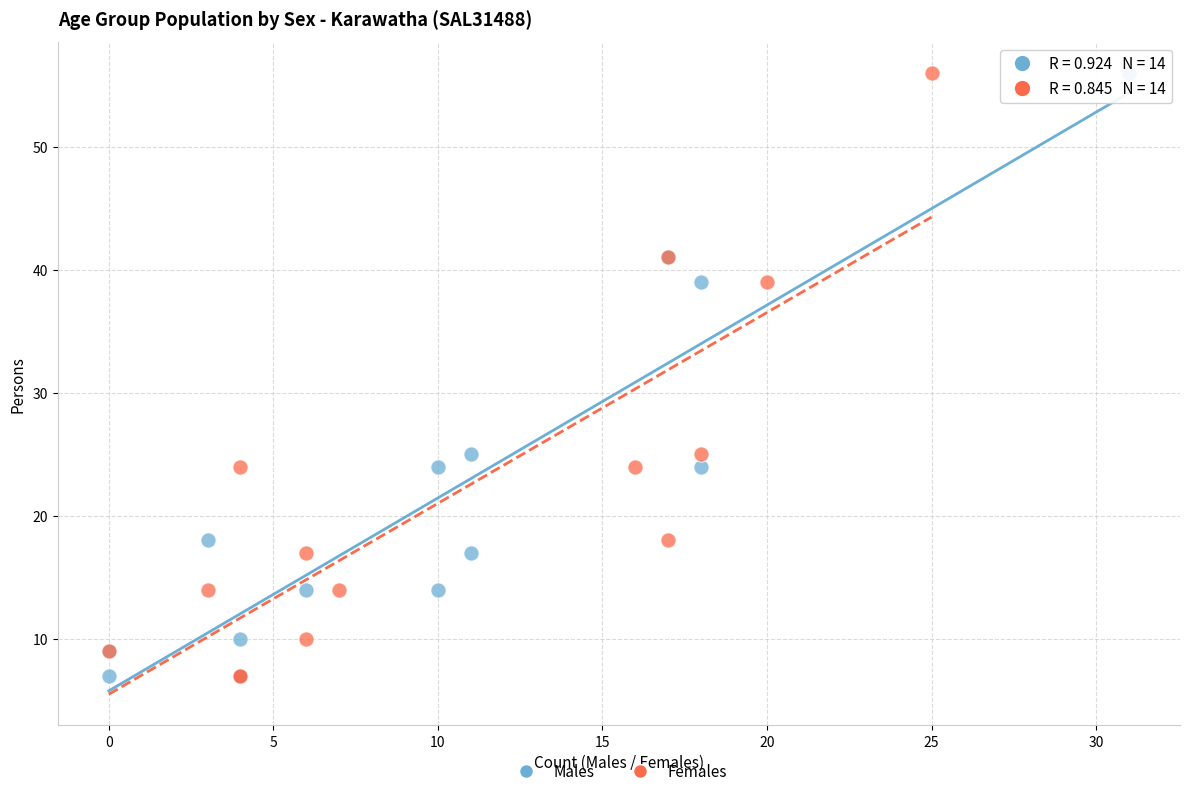

What are all the series names shown in the legend?

Males, Females